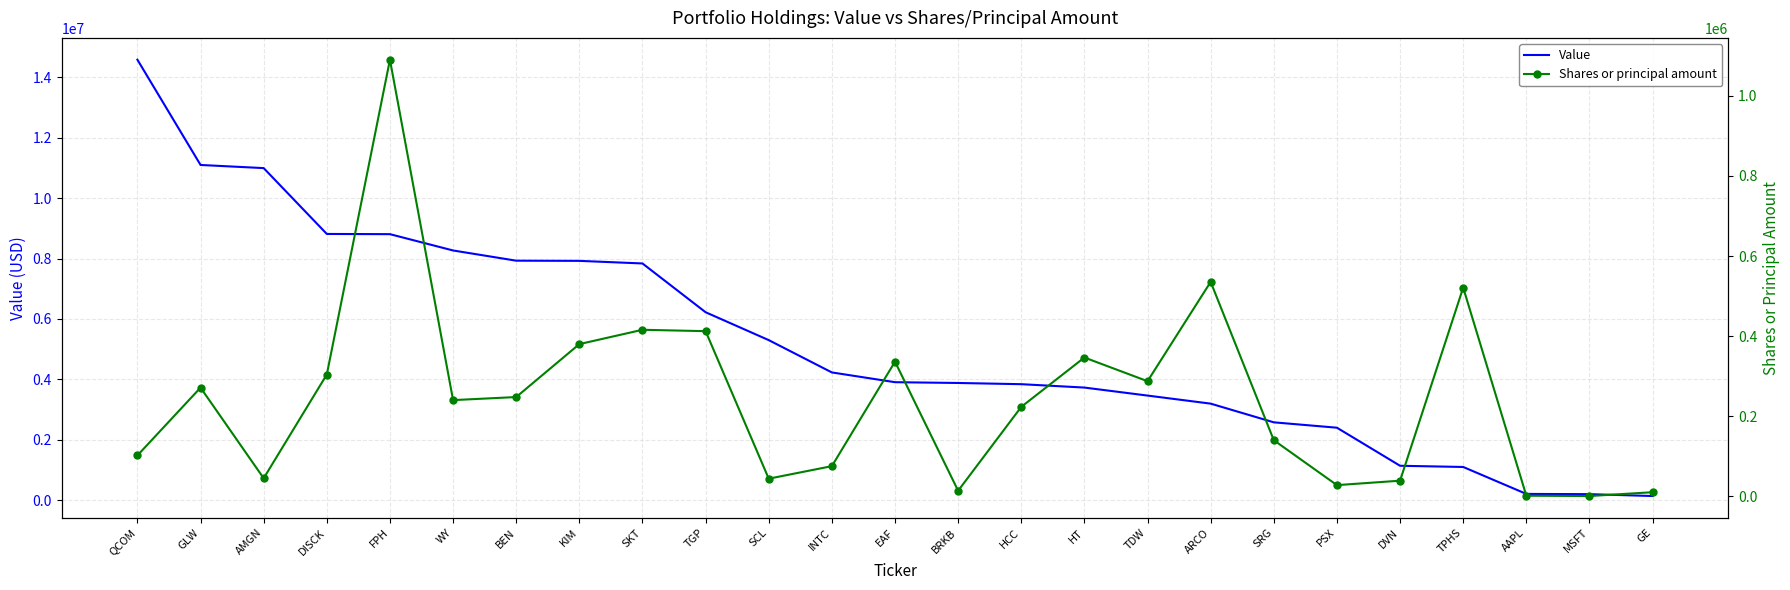

How many lines are shown in the chart?

2